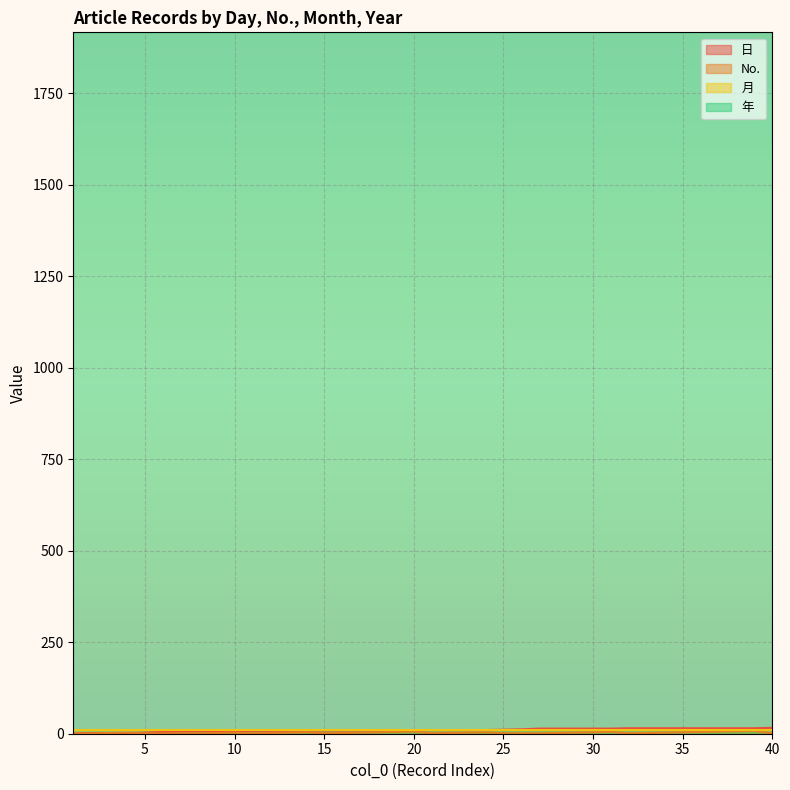

What is the difference between the maximum and minimum values in the No. series?

7